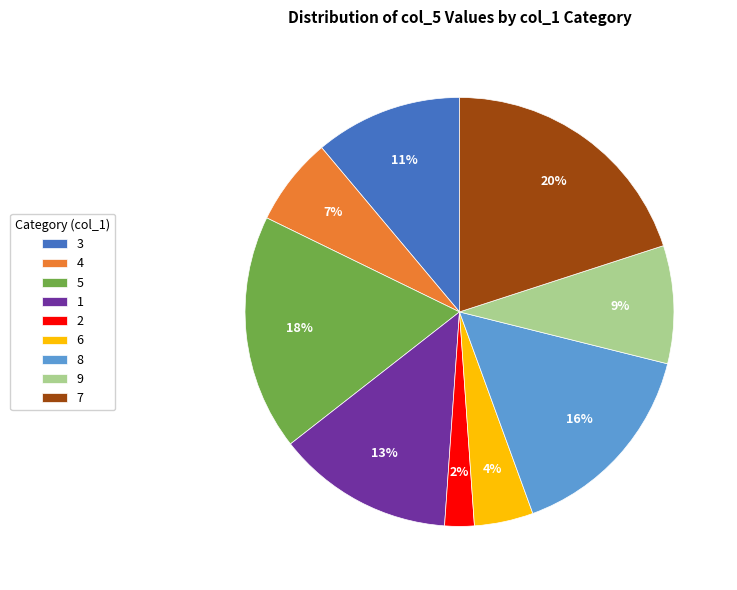

Is the sum of 2 and 1 greater than half?

No